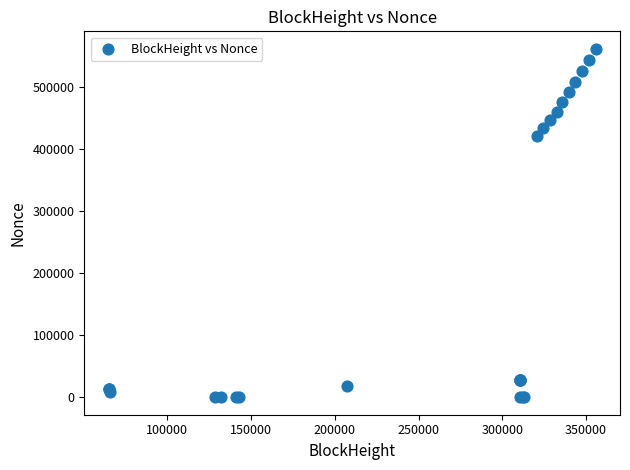

What Y value in the scatter plot is closest to 280601?

420042